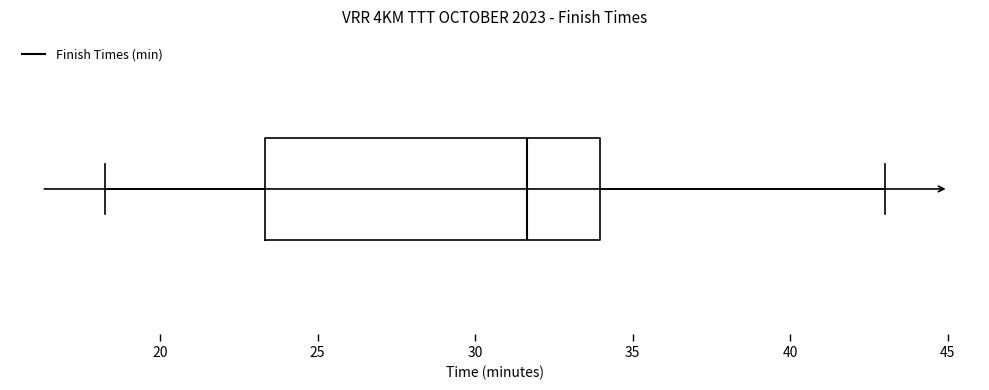

Where is the right edge of the box on the x-axis? The values are not printed on the chart, so give them approximately, as read against the axis.

34.0